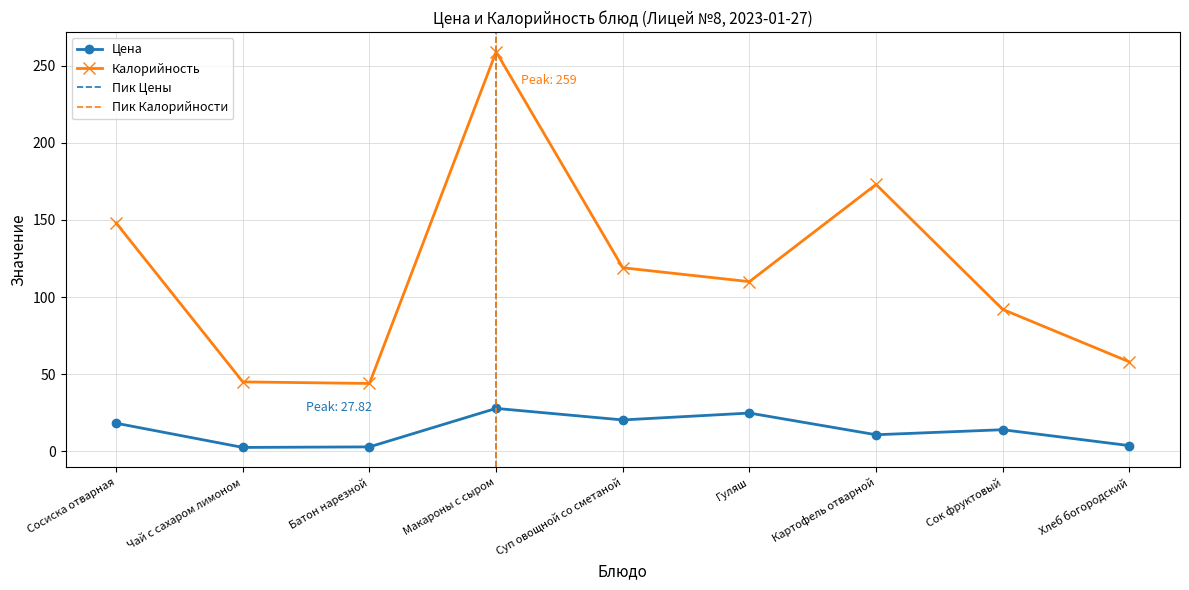

Which has a higher value, Батон нарезной or Гуляш?

Гуляш